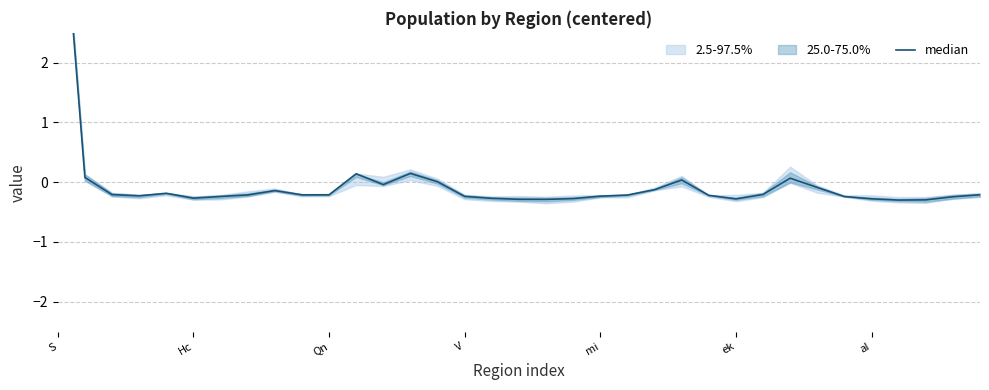

What is the difference between the maximum and minimum values?

6.1